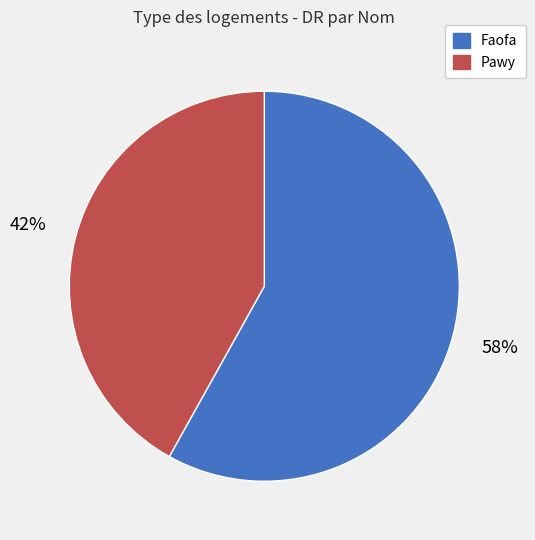

What percentage is the Faofa slice, to the nearest percent?

58%